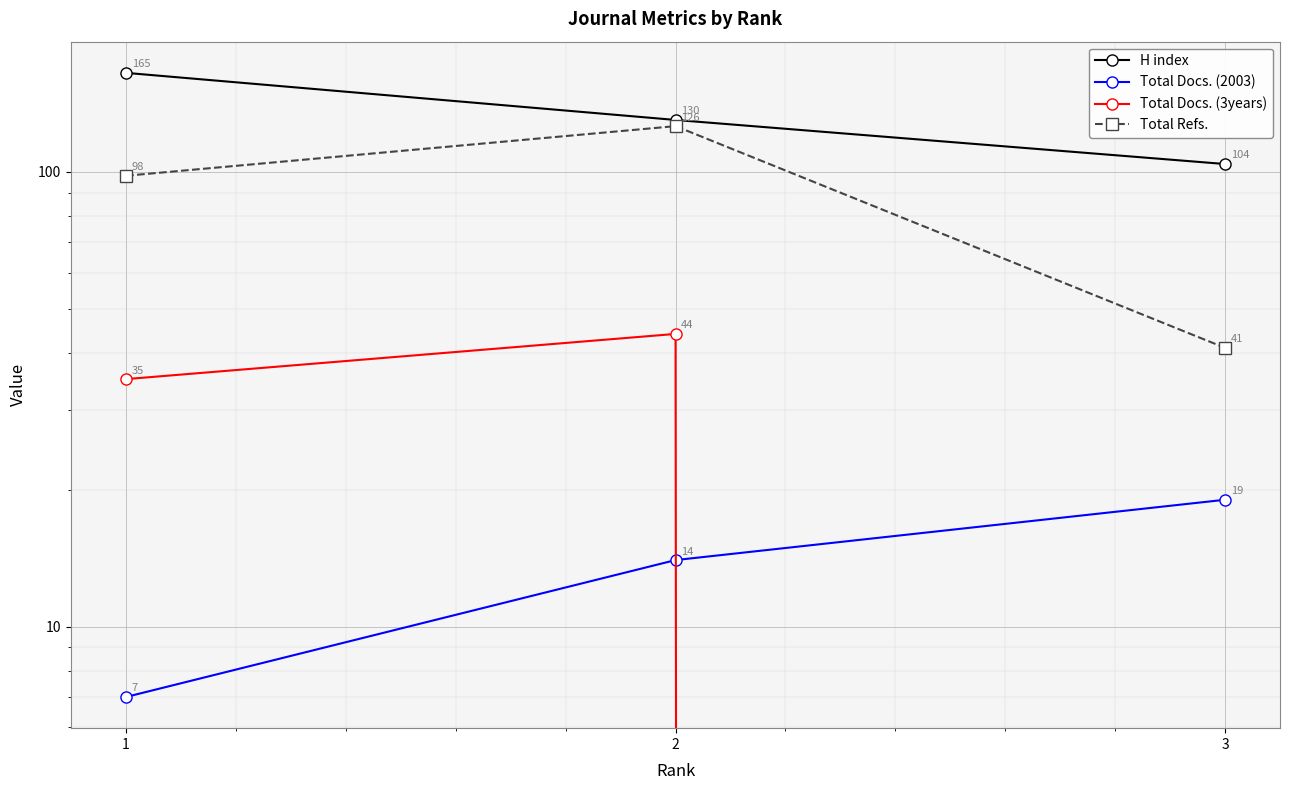

What is the average value of the H index series?

133